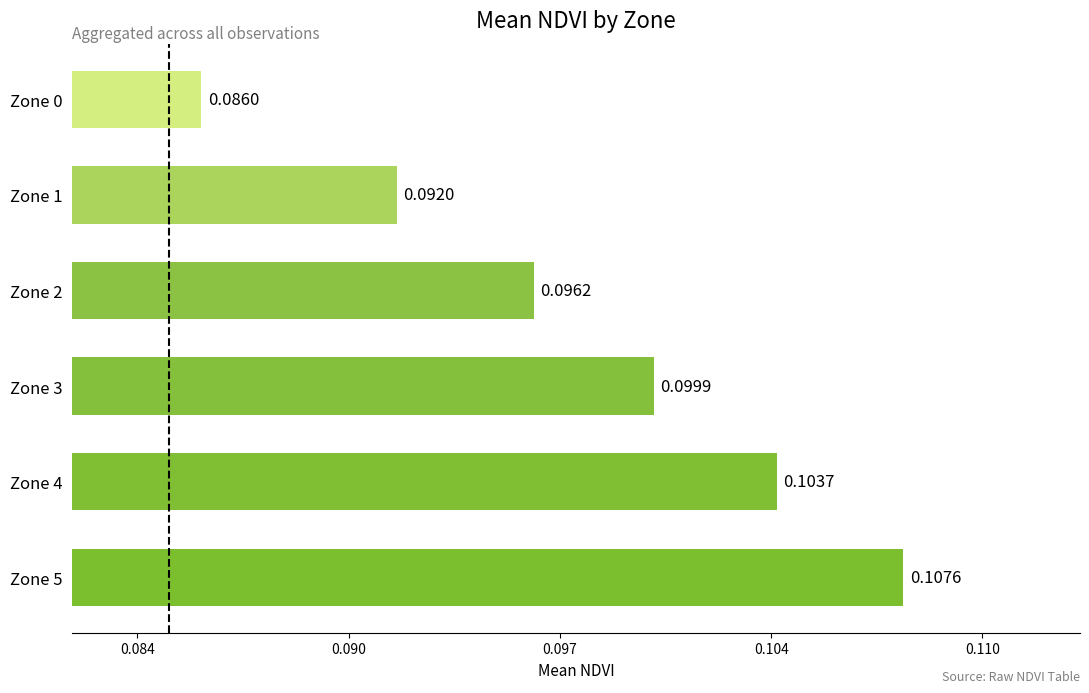

Which category has the highest value across all series?

Zone 5